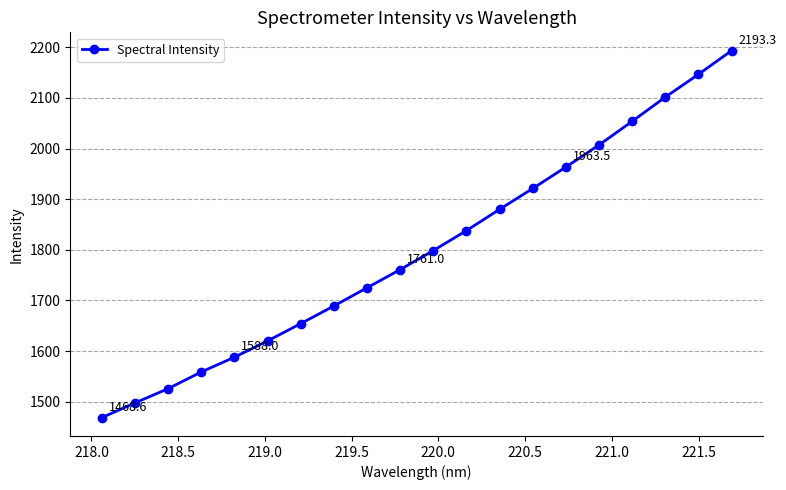

Reading left to right, what are all the values shown in this chart?

1468.6	1497.6	1525.8	1558.8	1588.0	1620.1	1654.3	1689.2	1725.1	1761.0	1798.6	1838.0	1880.1	1921.2	1963.5	2007.0	2053.8	2101.6	2146.5	2193.3